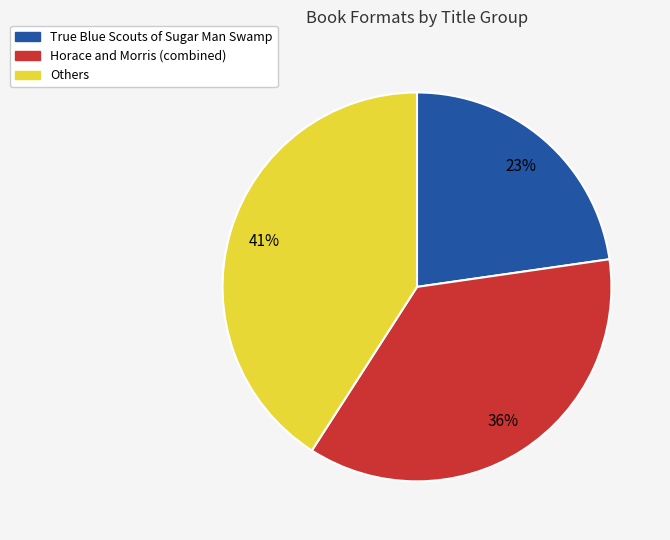

To the nearest percent, what is the difference between the largest and smallest slice percentages?

18%